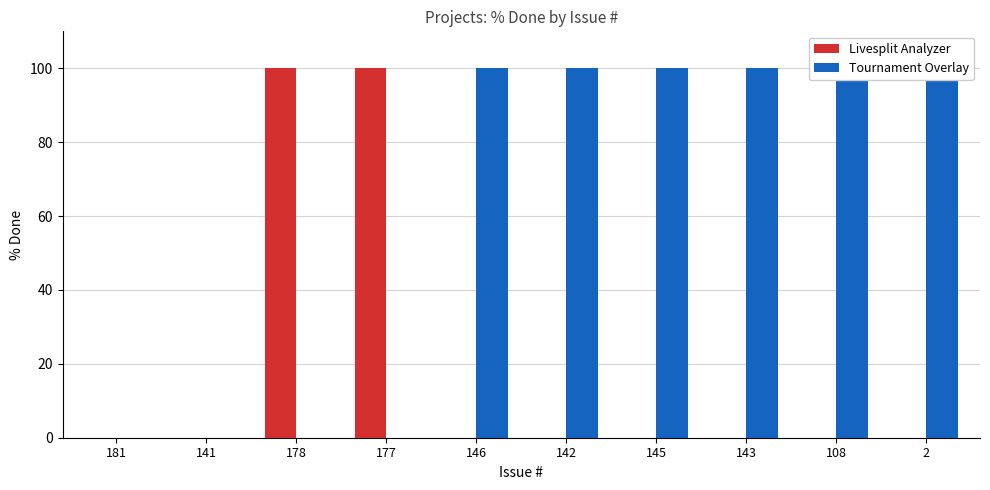

At how many categories does at least one series exceed 33?

8